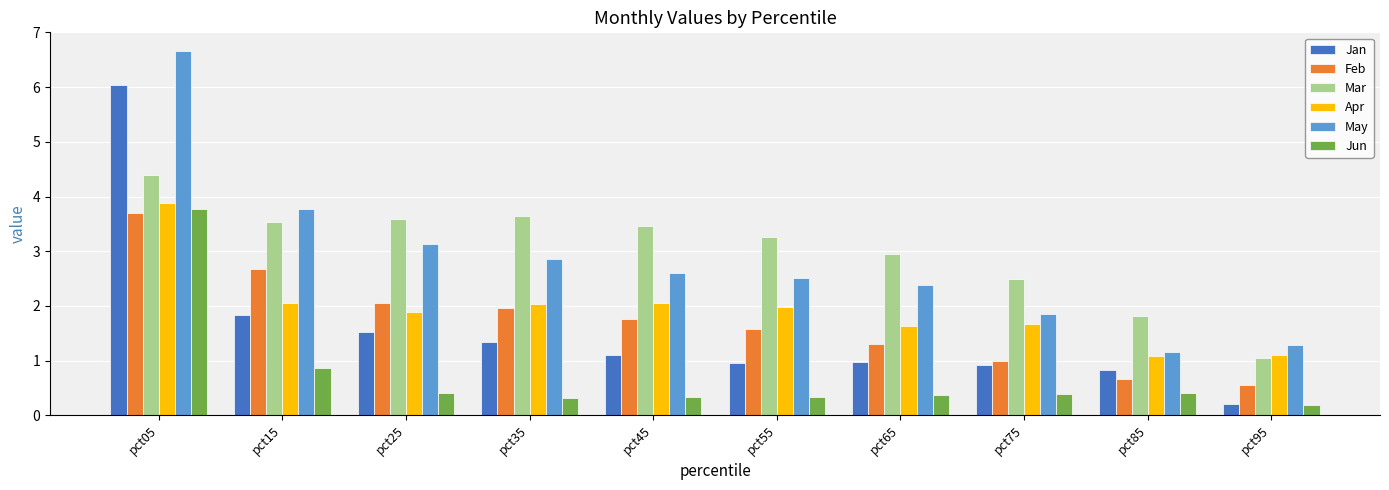

What is the total value across all series at pct85?

6.0